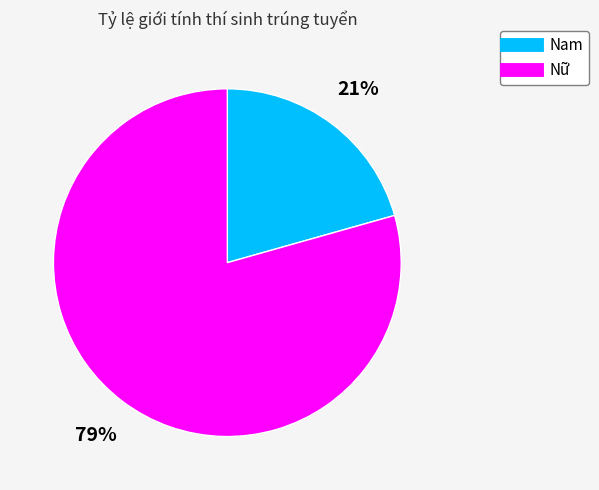

Count the number of slices in the pie.

2